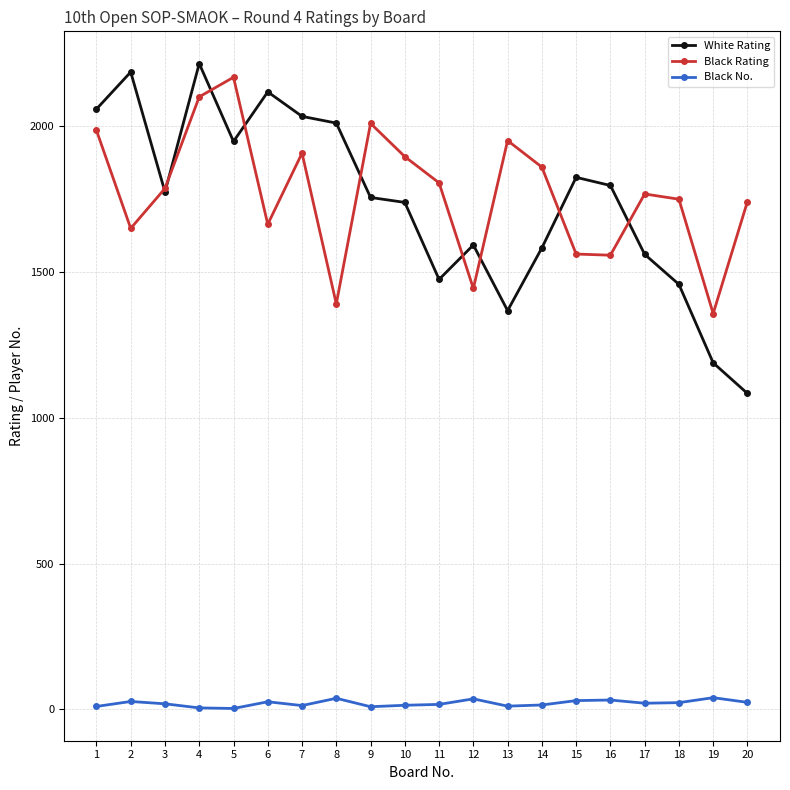

True or false: Black No. and Black Rating intersect in this chart.

False